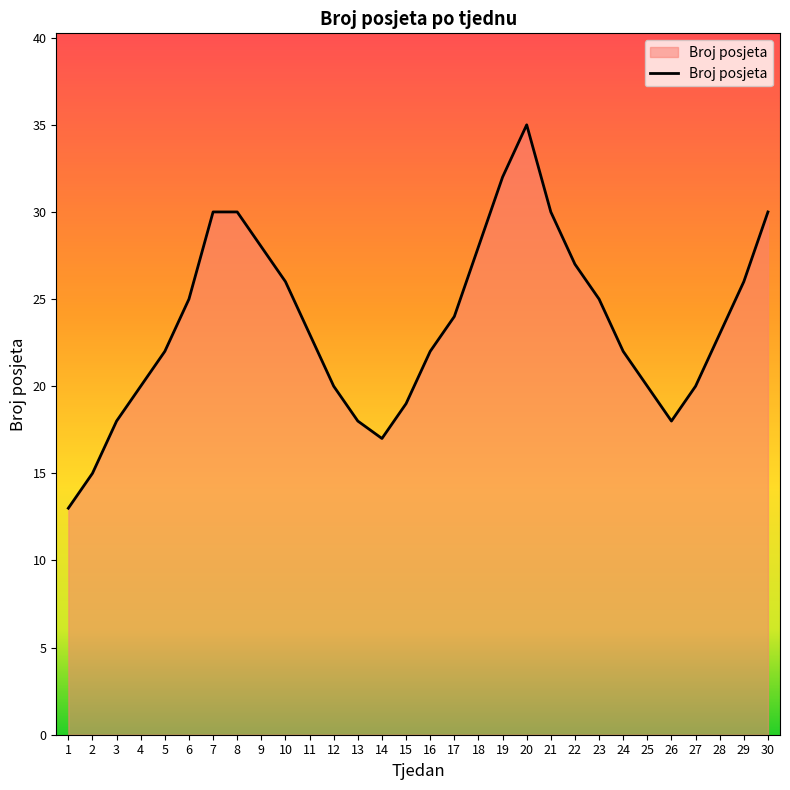

True or false: the data shows 49 at 18.

False